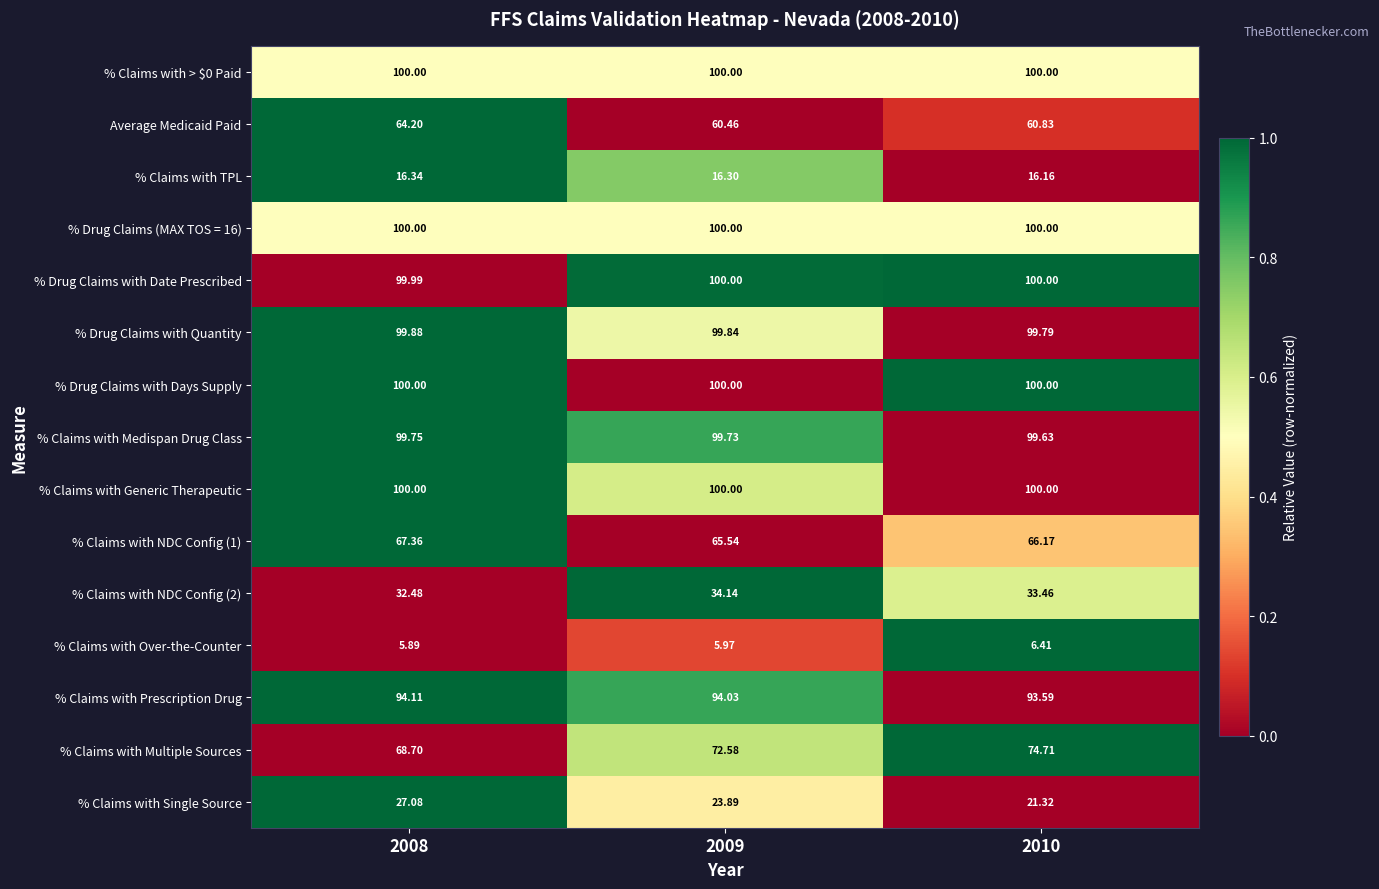

Which series changed the most between 2008 and 2010?

% Claims with Multiple Sources